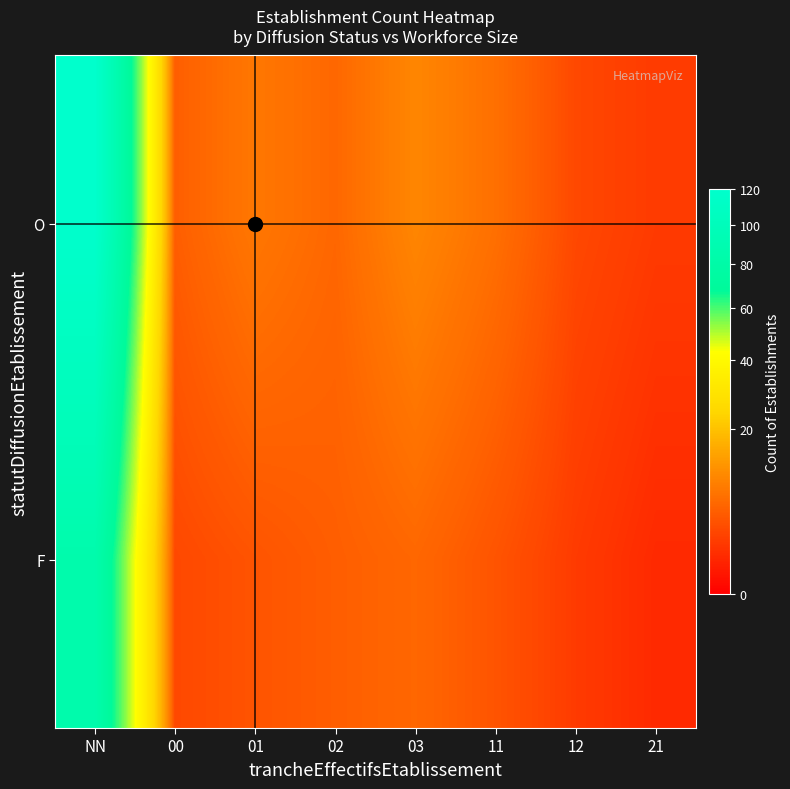

List the series in order of their overall mean, highest first.

O, F